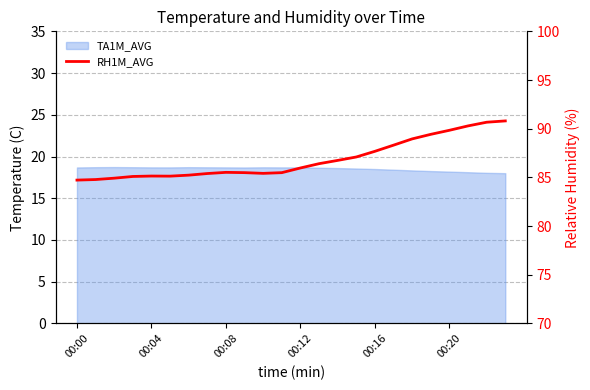

What is the average value?

86.9